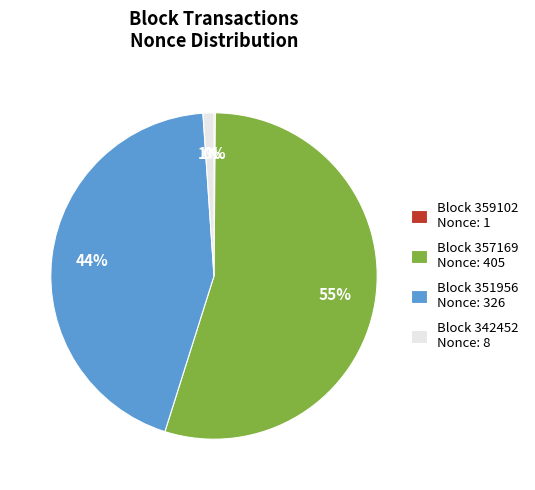

Which slice is the largest?

Block 357169 Nonce: 405